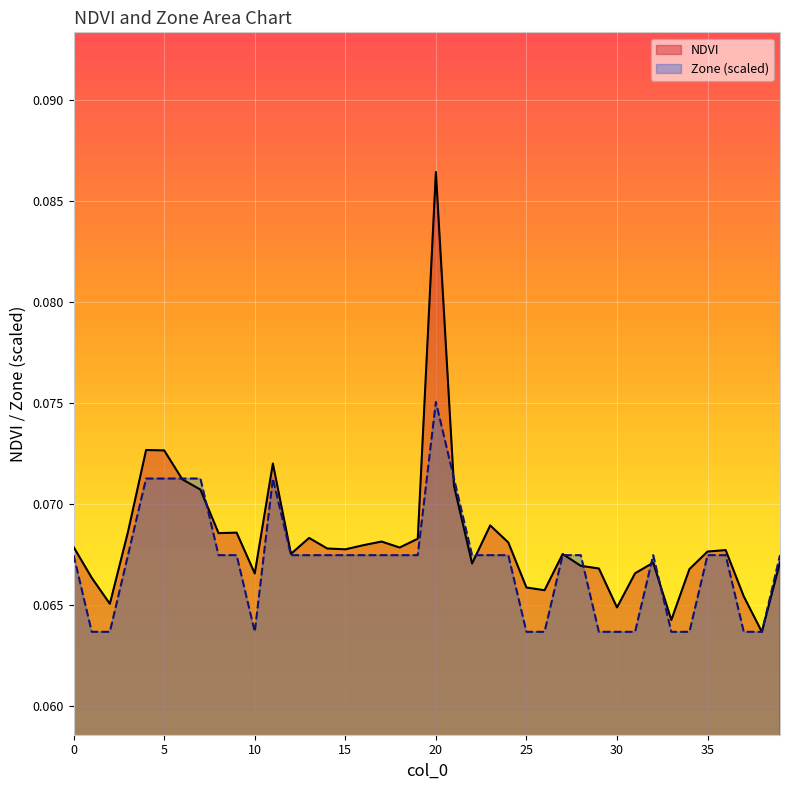

Reading left to right, list all the values displayed in this chart.

NDVI: 0.1	0.1	0.1	0.1	0.1	0.1	0.1	0.1	0.1	0.1	0.1	0.1	0.1	0.1	0.1	0.1	0.1	0.1	0.1	0.1	0.1	0.1	0.1	0.1	0.1	0.1	0.1	0.1	0.1	0.1	0.1	0.1	0.1	0.1	0.1	0.1	0.1	0.1	0.1	0.1
Zone: 0.1	0.1	0.1	0.1	0.1	0.1	0.1	0.1	0.1	0.1	0.1	0.1	0.1	0.1	0.1	0.1	0.1	0.1	0.1	0.1	0.1	0.1	0.1	0.1	0.1	0.1	0.1	0.1	0.1	0.1	0.1	0.1	0.1	0.1	0.1	0.1	0.1	0.1	0.1	0.1